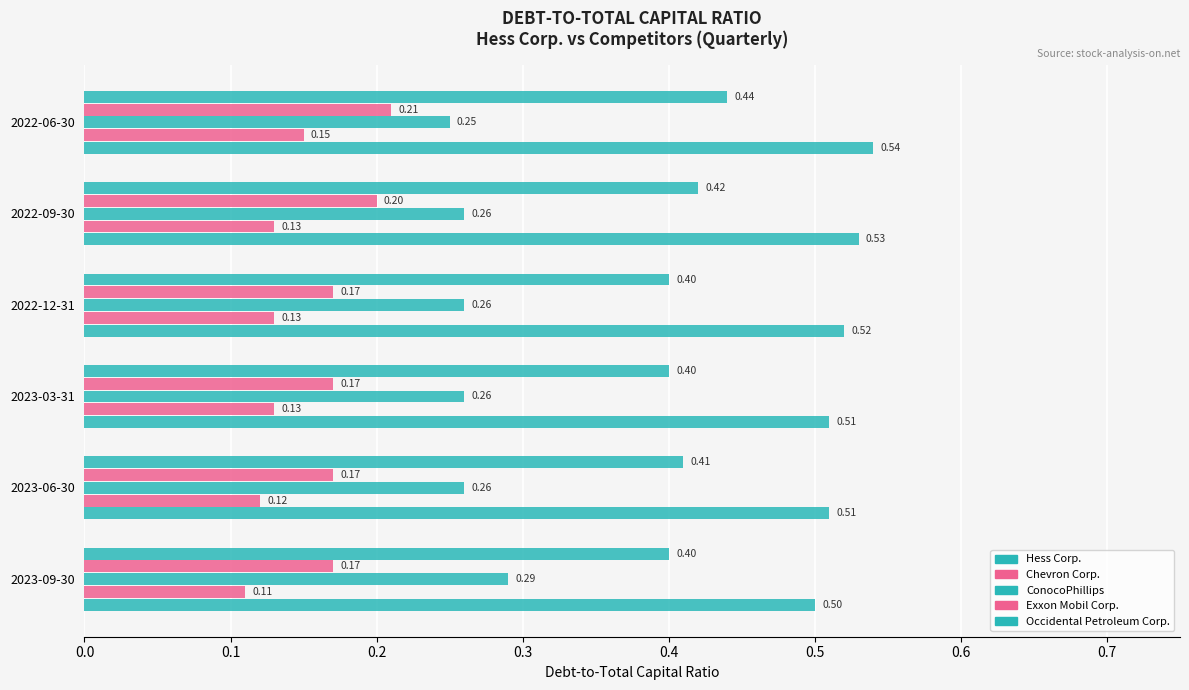

Count the number of data series in this chart.

5